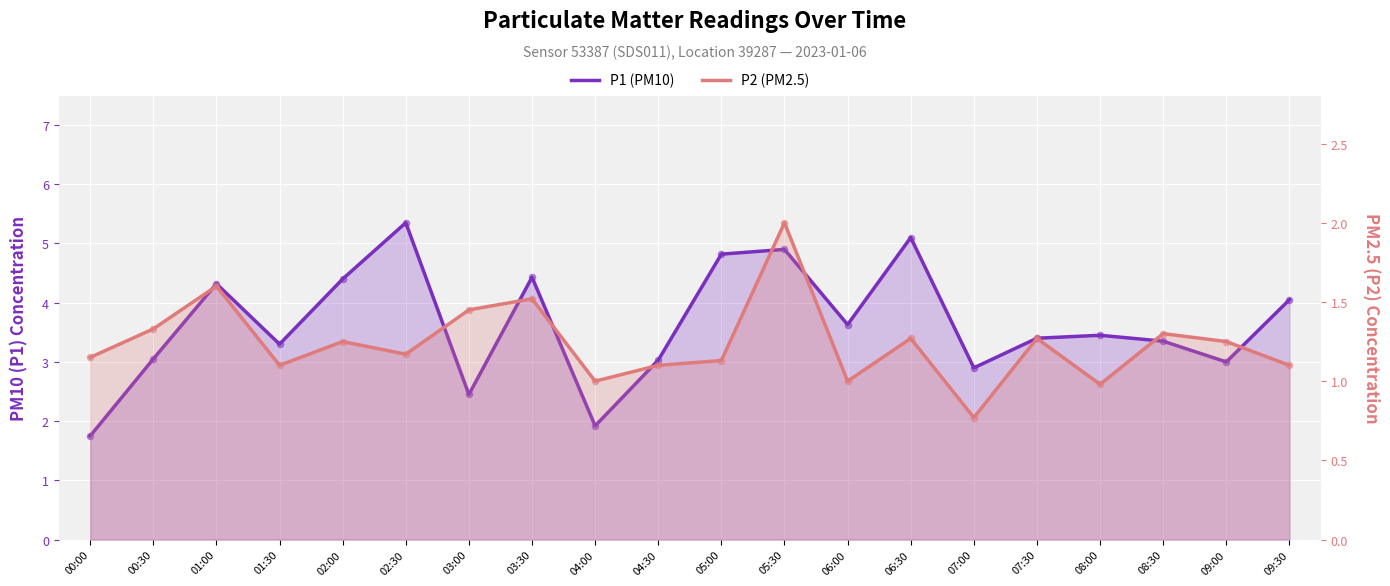

At how many categories does at least one series exceed 5?

2